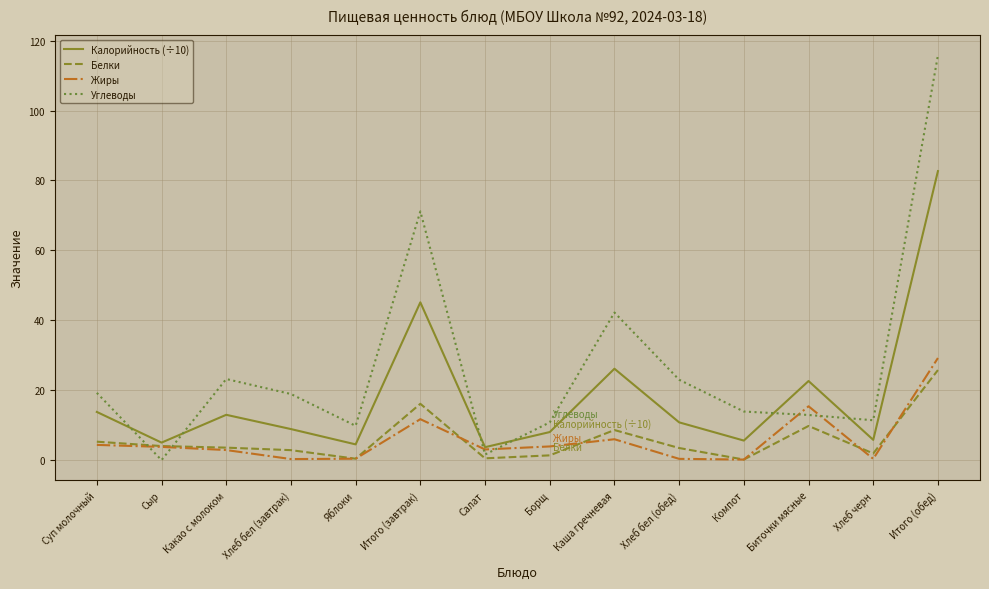

Count the number of categories in the chart.

14